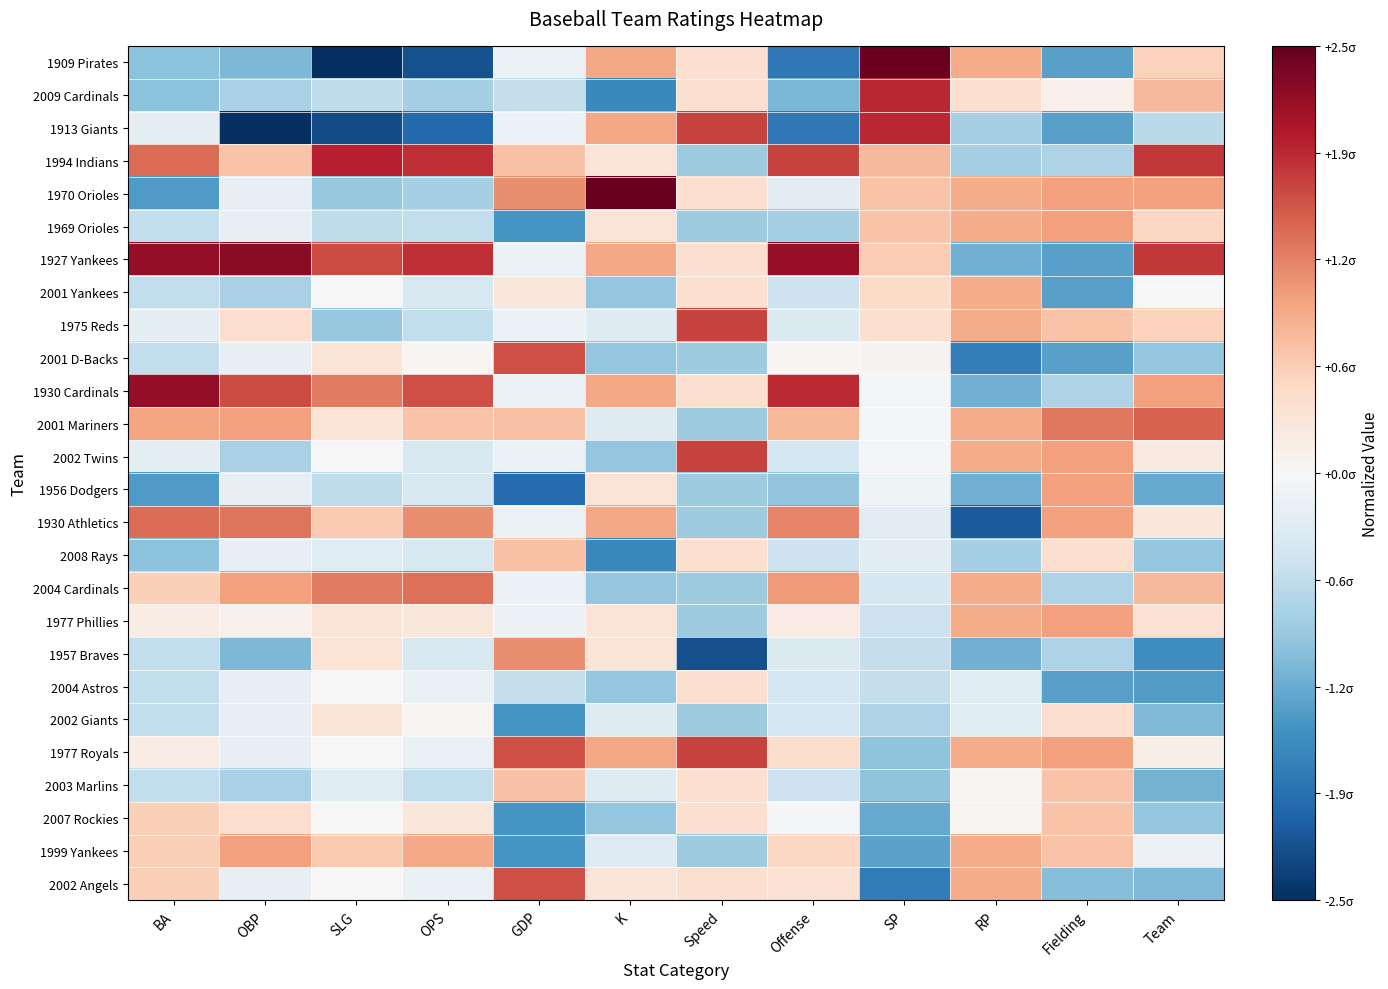

Reading left to right, extract all data points from this chart.

1909 Pirates: BA=-1.0	OBP=-1.1	SLG=-2.6	OPS=-2.2	GDP=-0.2	K=1.0	Speed=0.4	Offense=-1.8	SP=2.5	RP=0.9	Fielding=-1.4	Team=0.6
2009 Cardinals: BA=-1.0	OBP=-0.8	SLG=-0.6	OPS=-0.8	GDP=-0.6	K=-1.6	Speed=0.4	Offense=-1.1	SP=1.9	RP=0.4	Fielding=0.1	Team=0.8
1913 Giants: BA=-0.2	OBP=-2.6	SLG=-2.2	OPS=-1.9	GDP=-0.2	K=1.0	Speed=1.7	Offense=-1.8	SP=1.9	RP=-0.8	Fielding=-1.4	Team=-0.7
1994 Indians: BA=1.4	OBP=0.7	SLG=1.9	OPS=1.8	GDP=0.7	K=0.3	Speed=-0.9	Offense=1.7	SP=0.8	RP=-0.8	Fielding=-0.8	Team=1.8
1970 Orioles: BA=-1.4	OBP=-0.2	SLG=-1.0	OPS=-0.8	GDP=1.2	K=2.9	Speed=0.4	Offense=-0.3	SP=0.7	RP=0.9	Fielding=1.0	Team=1.0
1969 Orioles: BA=-0.6	OBP=-0.2	SLG=-0.6	OPS=-0.6	GDP=-1.5	K=0.3	Speed=-0.9	Offense=-0.8	SP=0.7	RP=0.9	Fielding=1.0	Team=0.5
1927 Yankees: BA=2.2	OBP=2.2	SLG=1.6	OPS=1.8	GDP=-0.2	K=1.0	Speed=0.4	Offense=2.2	SP=0.6	RP=-1.2	Fielding=-1.4	Team=1.8
2001 Yankees: BA=-0.6	OBP=-0.8	SLG=0.0	OPS=-0.4	GDP=0.3	K=-1.0	Speed=0.4	Offense=-0.5	SP=0.5	RP=0.9	Fielding=-1.4	Team=-0.0
1975 Reds: BA=-0.2	OBP=0.4	SLG=-1.0	OPS=-0.6	GDP=-0.2	K=-0.3	Speed=1.7	Offense=-0.4	SP=0.4	RP=0.9	Fielding=0.7	Team=0.6
2001 D-Backs: BA=-0.6	OBP=-0.2	SLG=0.3	OPS=0.1	GDP=1.6	K=-1.0	Speed=-0.9	Offense=0.0	SP=0.1	RP=-1.7	Fielding=-1.4	Team=-1.0
1930 Cardinals: BA=2.2	OBP=1.6	SLG=1.3	OPS=1.6	GDP=-0.2	K=1.0	Speed=0.4	Offense=1.9	SP=-0.0	RP=-1.2	Fielding=-0.8	Team=1.0
2001 Mariners: BA=1.0	OBP=1.0	SLG=0.3	OPS=0.7	GDP=0.7	K=-0.3	Speed=-0.9	Offense=0.8	SP=-0.0	RP=0.9	Fielding=1.3	Team=1.5
2002 Twins: BA=-0.2	OBP=-0.8	SLG=0.0	OPS=-0.4	GDP=-0.2	K=-1.0	Speed=1.7	Offense=-0.4	SP=-0.0	RP=0.9	Fielding=1.0	Team=0.2
1956 Dodgers: BA=-1.4	OBP=-0.2	SLG=-0.6	OPS=-0.4	GDP=-1.9	K=0.3	Speed=-0.9	Offense=-1.0	SP=-0.1	RP=-1.2	Fielding=1.0	Team=-1.3
1930 Athletics: BA=1.4	OBP=1.3	SLG=0.7	OPS=1.2	GDP=-0.2	K=1.0	Speed=-0.9	Offense=1.2	SP=-0.3	RP=-2.1	Fielding=1.0	Team=0.3
2008 Rays: BA=-1.0	OBP=-0.2	SLG=-0.3	OPS=-0.4	GDP=0.7	K=-1.6	Speed=0.4	Offense=-0.5	SP=-0.3	RP=-0.8	Fielding=0.4	Team=-1.0
2004 Cardinals: BA=0.6	OBP=1.0	SLG=1.3	OPS=1.4	GDP=-0.2	K=-1.0	Speed=-0.9	Offense=1.1	SP=-0.4	RP=0.9	Fielding=-0.8	Team=0.8
1977 Phillies: BA=0.2	OBP=0.1	SLG=0.3	OPS=0.3	GDP=-0.2	K=0.3	Speed=-0.9	Offense=0.2	SP=-0.5	RP=0.9	Fielding=1.0	Team=0.4
1957 Braves: BA=-0.6	OBP=-1.1	SLG=0.3	OPS=-0.4	GDP=1.2	K=0.3	Speed=-2.2	Offense=-0.4	SP=-0.6	RP=-1.2	Fielding=-0.8	Team=-1.6
2004 Astros: BA=-0.6	OBP=-0.2	SLG=0.0	OPS=-0.2	GDP=-0.6	K=-1.0	Speed=0.4	Offense=-0.4	SP=-0.6	RP=-0.3	Fielding=-1.4	Team=-1.4
2002 Giants: BA=-0.6	OBP=-0.2	SLG=0.3	OPS=0.1	GDP=-1.5	K=-0.3	Speed=-0.9	Offense=-0.4	SP=-0.8	RP=-0.3	Fielding=0.4	Team=-1.1
1977 Royals: BA=0.2	OBP=-0.2	SLG=0.0	OPS=-0.2	GDP=1.6	K=1.0	Speed=1.7	Offense=0.4	SP=-1.0	RP=0.9	Fielding=1.0	Team=0.1
2003 Marlins: BA=-0.6	OBP=-0.8	SLG=-0.3	OPS=-0.6	GDP=0.7	K=-0.3	Speed=0.4	Offense=-0.5	SP=-1.0	RP=0.0	Fielding=0.7	Team=-1.2
2007 Rockies: BA=0.6	OBP=0.4	SLG=0.0	OPS=0.3	GDP=-1.5	K=-1.0	Speed=0.4	Offense=-0.0	SP=-1.3	RP=0.0	Fielding=0.7	Team=-1.0
1999 Yankees: BA=0.6	OBP=1.0	SLG=0.7	OPS=0.9	GDP=-1.5	K=-0.3	Speed=-0.9	Offense=0.5	SP=-1.3	RP=0.9	Fielding=0.7	Team=-0.2
2002 Angels: BA=0.6	OBP=-0.2	SLG=0.0	OPS=-0.2	GDP=1.6	K=0.3	Speed=0.4	Offense=0.4	SP=-1.8	RP=0.9	Fielding=-1.1	Team=-1.1